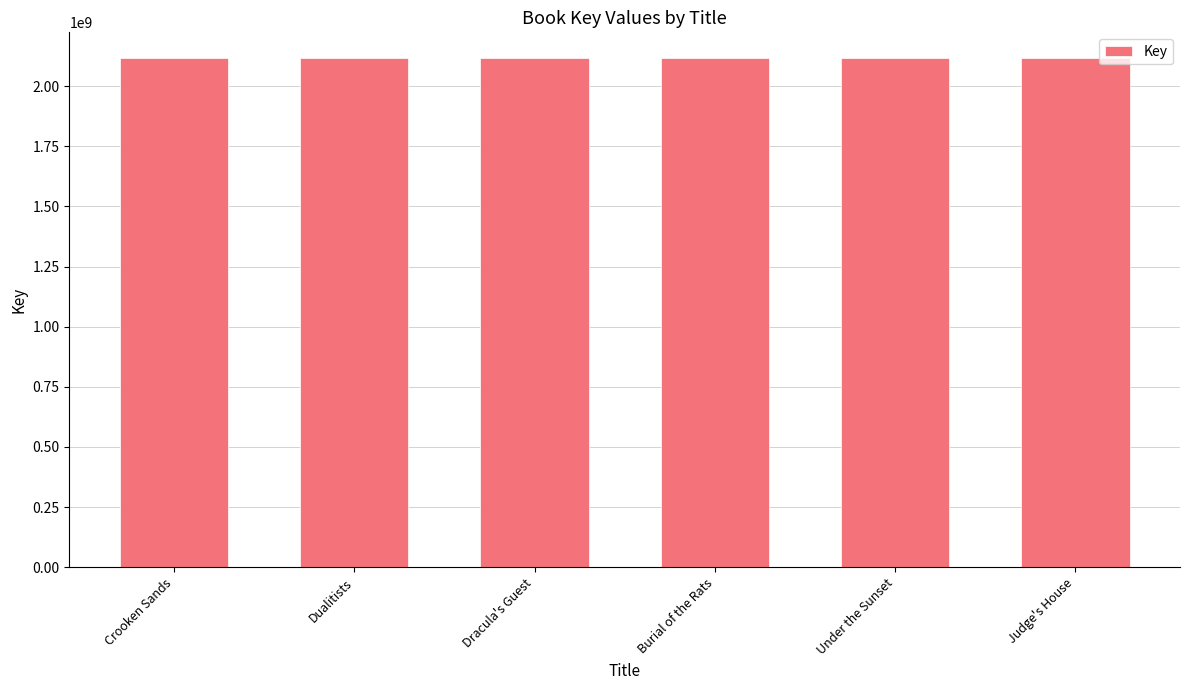

Are the bars grouped side by side (vs. stacked)?

No